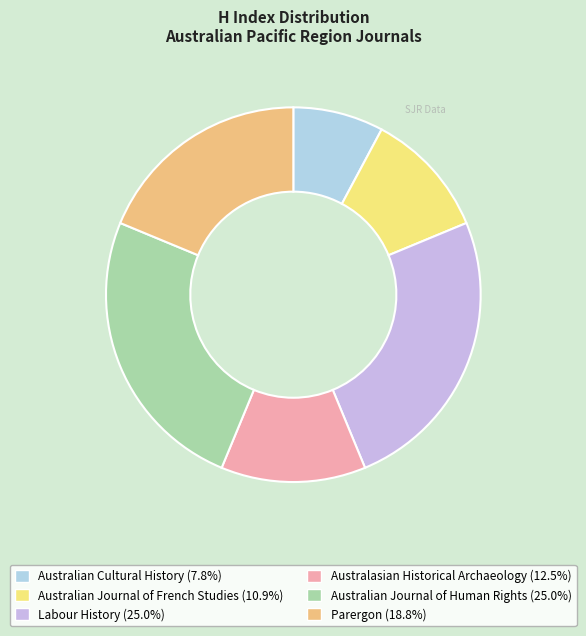

Which category has the biggest portion of the pie?

Labour History